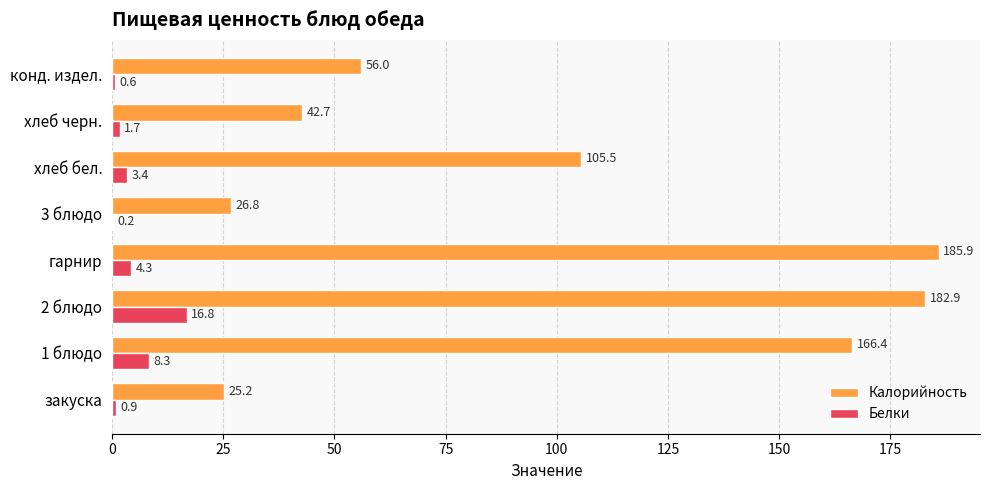

What is the average value of the Белки series?

4.5